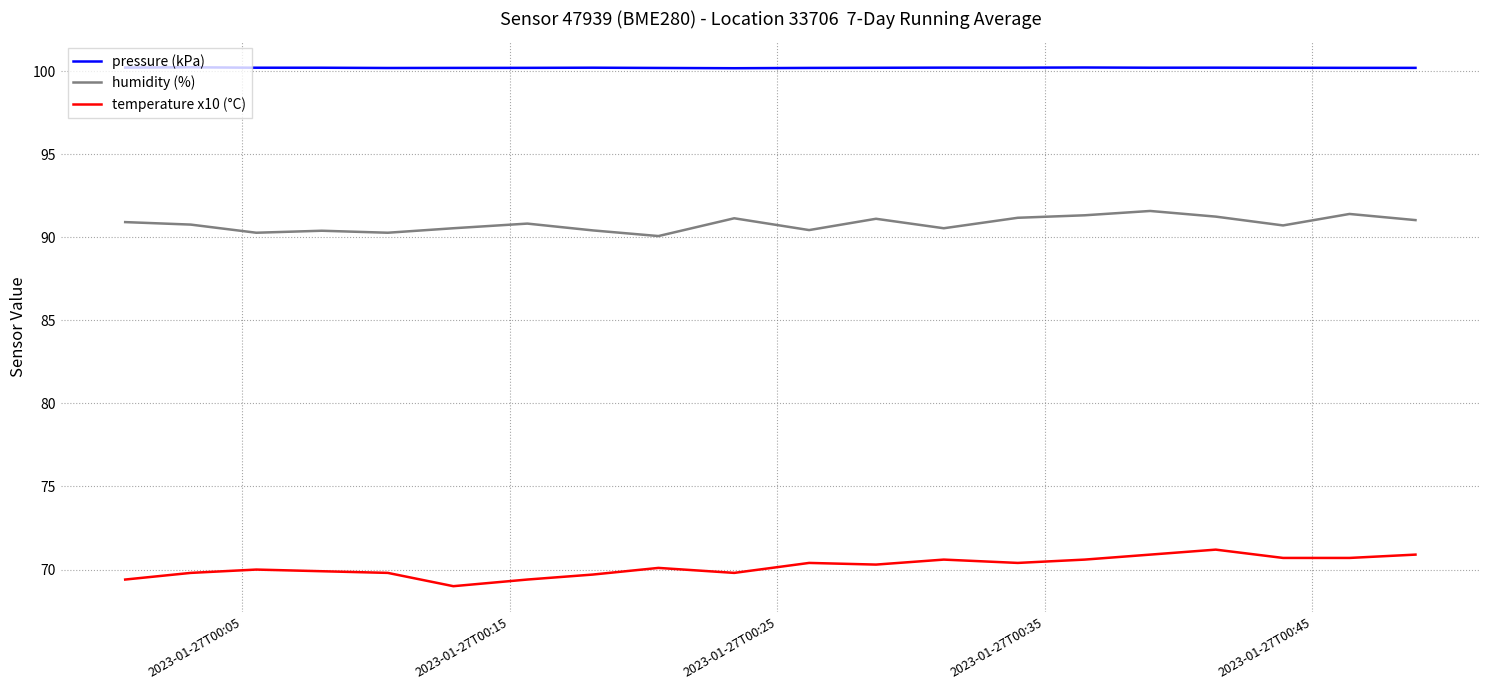

What is the lowest value of the pressure (kPa) series?

100.2